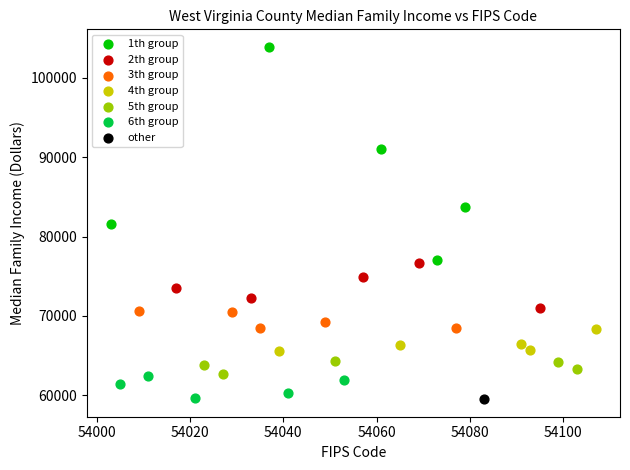

Which series contains the highest Y value?

1th group